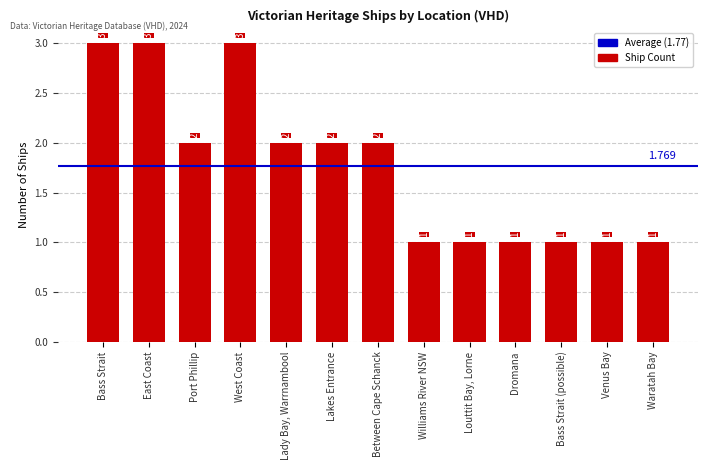

Count the values in the range 1 to 2.

10